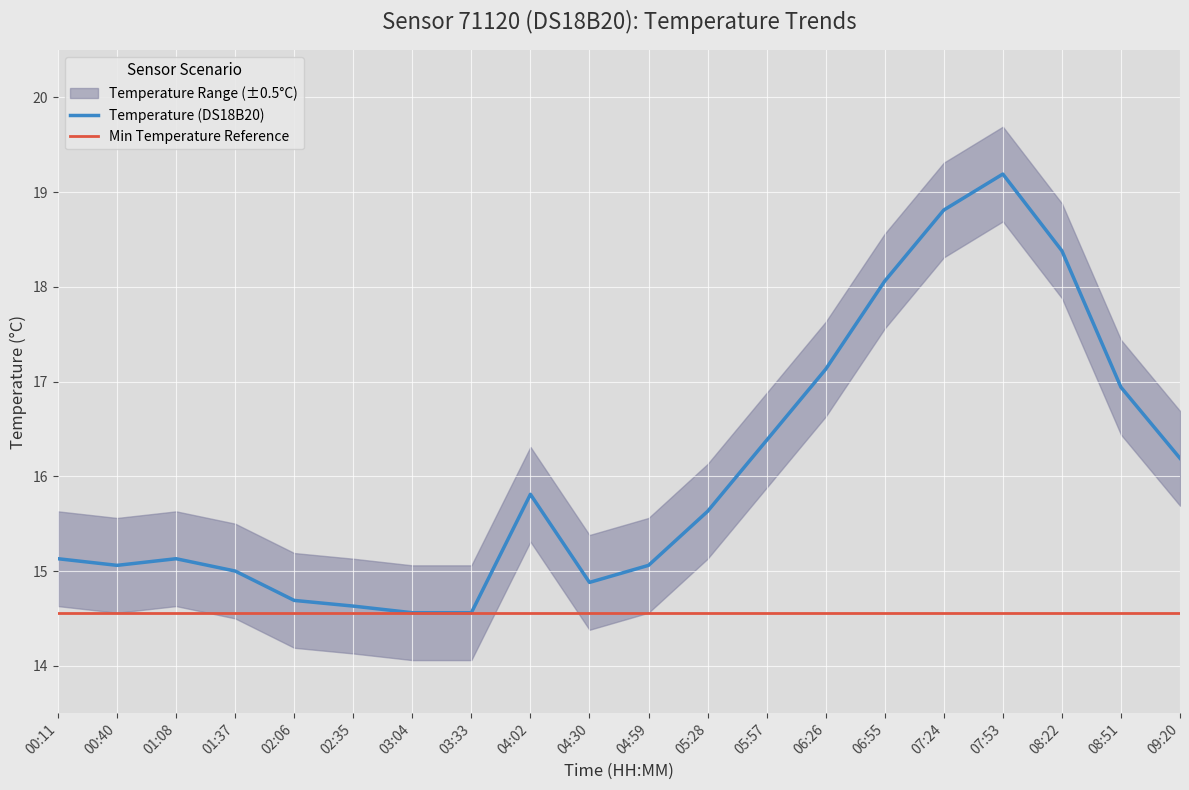

What is the label of the 11th point from the right?

04:30